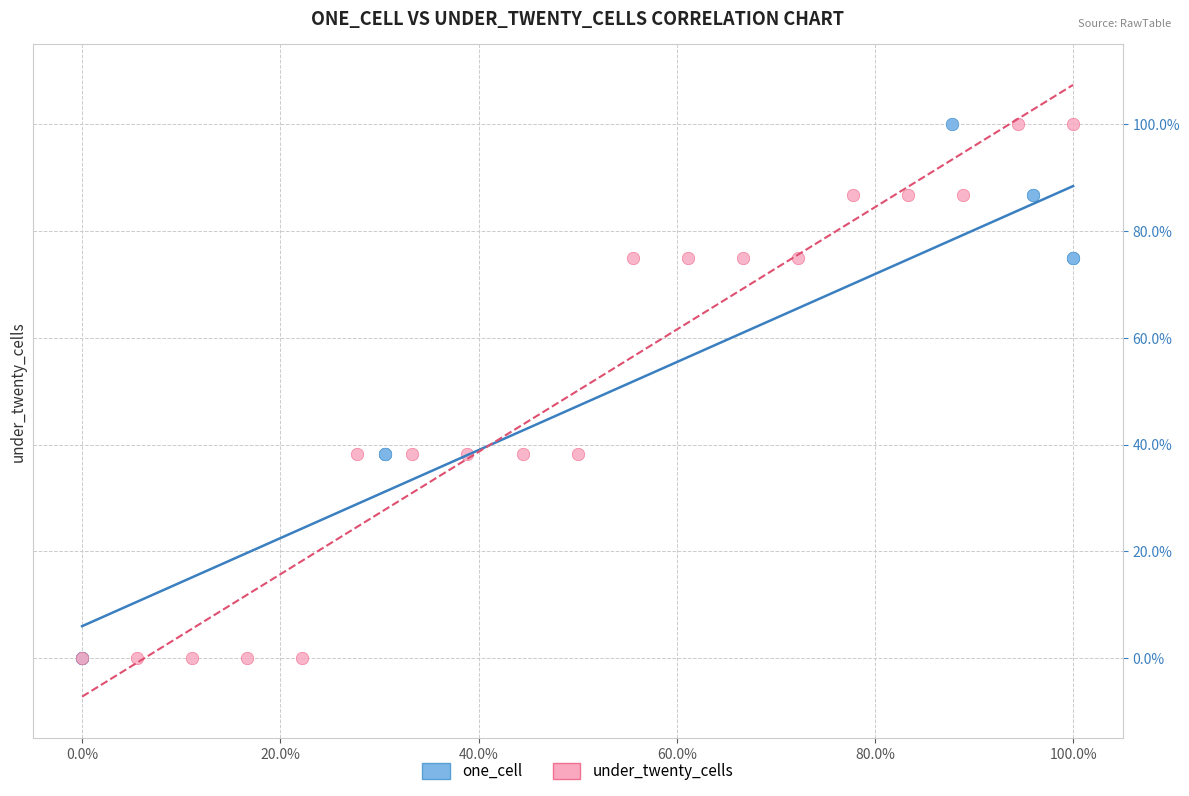

What are all the series names shown in the legend?

one_cell, under_twenty_cells